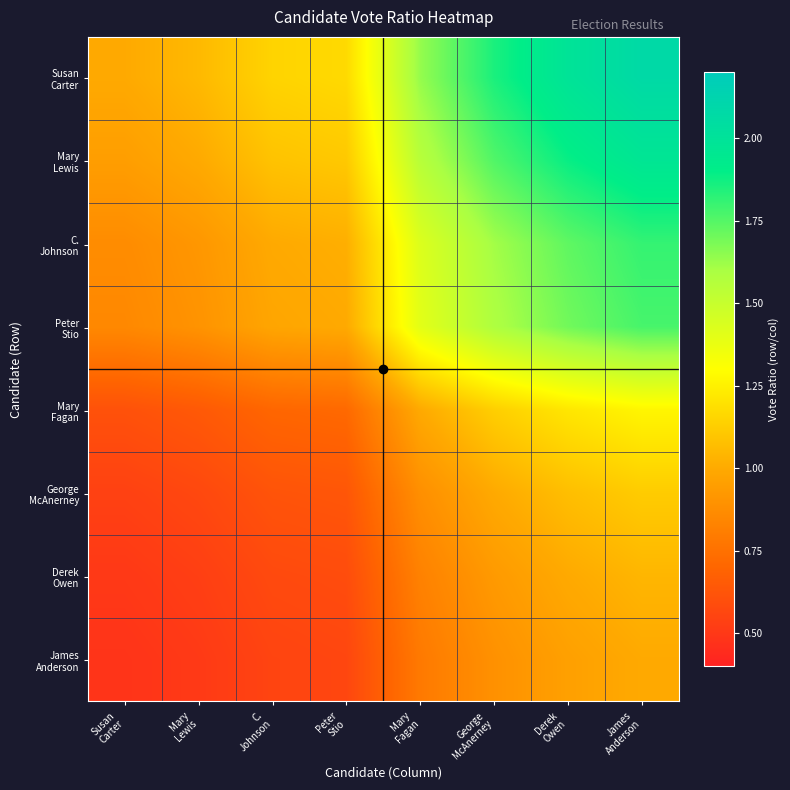

Which series has the largest total across all categories?

Susan Carter